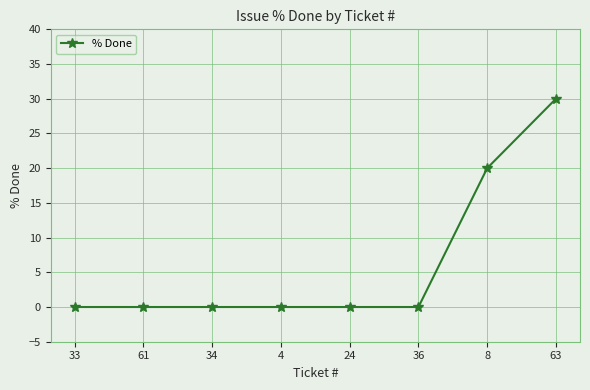

What is the average value?

6